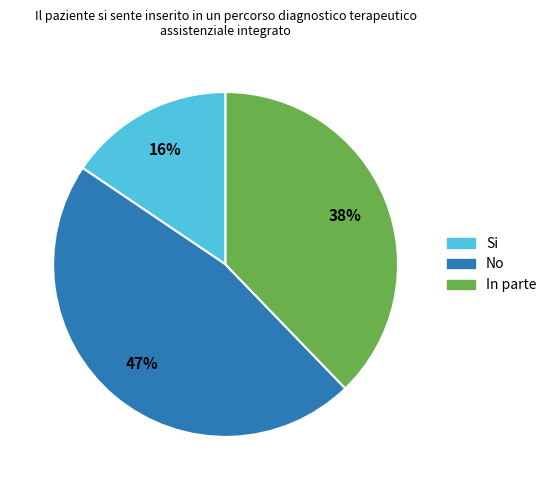

To the nearest percent, what is the difference between the largest and smallest slice percentages?

31%